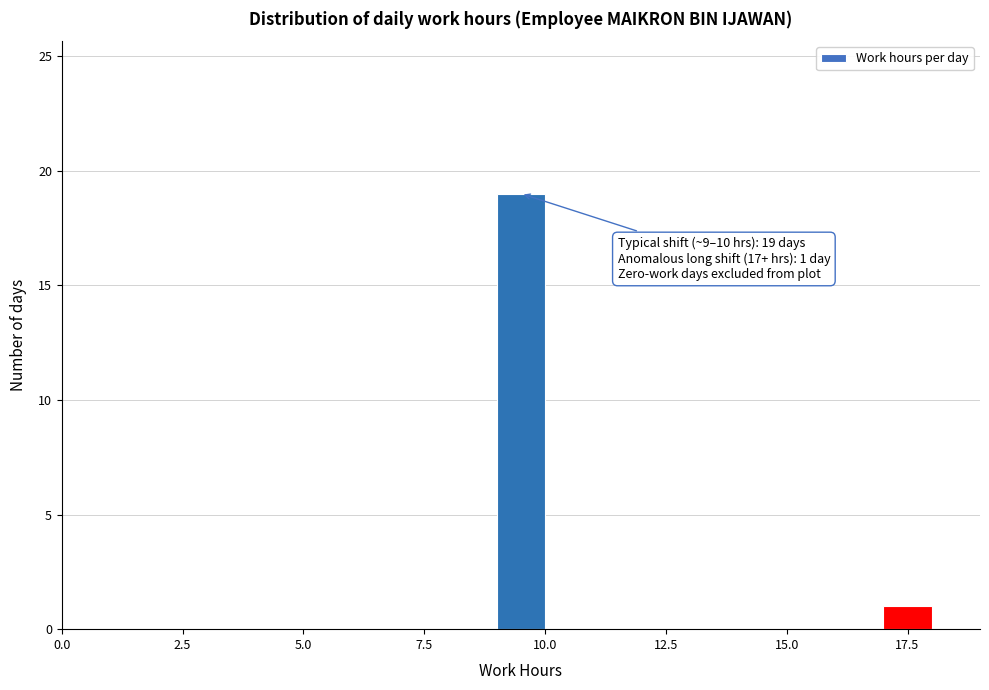

Around what value on the x-axis is the tallest bar? Give the approximate position of its centre, as read against the axis.

9.5